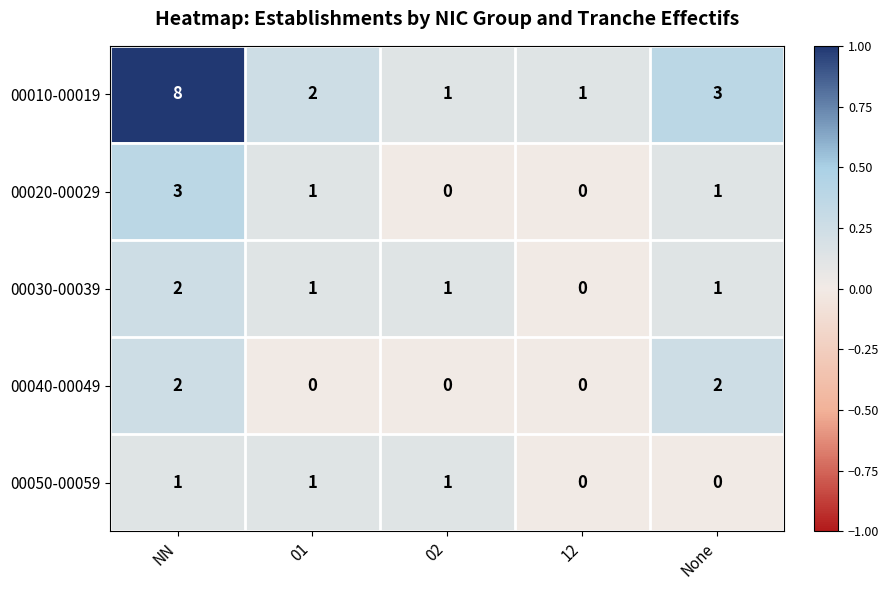

Reading left to right, extract all data points from this chart.

00010-00019: 8	2	1	1	3
00020-00029: 3	1	0	0	1
00030-00039: 2	1	1	0	1
00040-00049: 2	0	0	0	2
00050-00059: 1	1	1	0	0